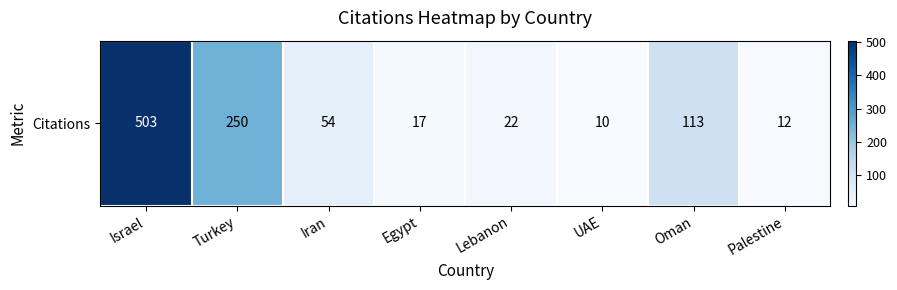

What is the sum of the values at Iran and Oman?

167